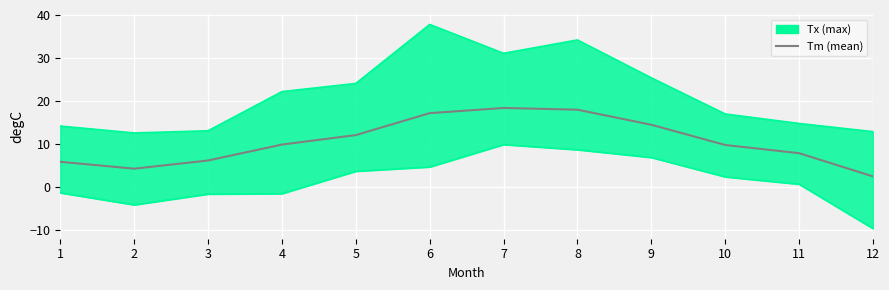

Read the value at 11.

7.9